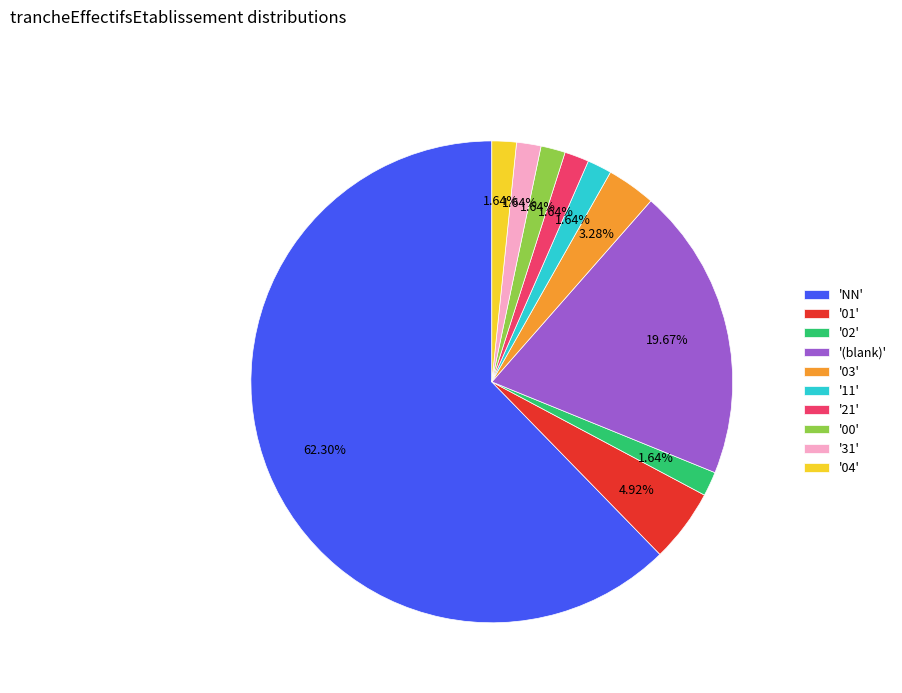

Which category has the biggest portion of the pie?

'NN'